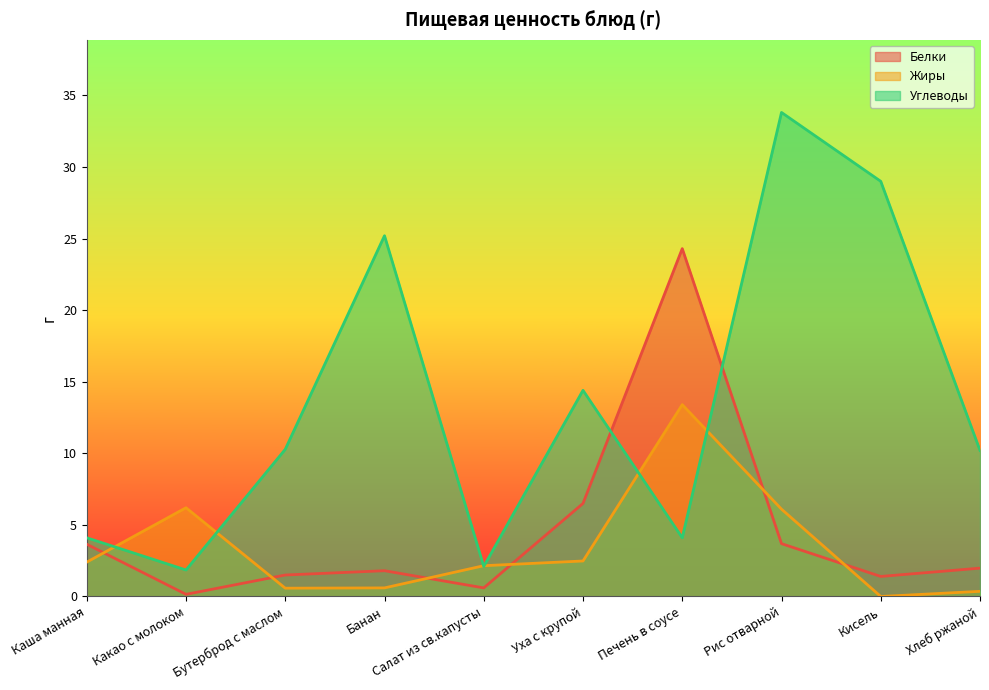

How many intersections are there between Белки and Жиры?

6